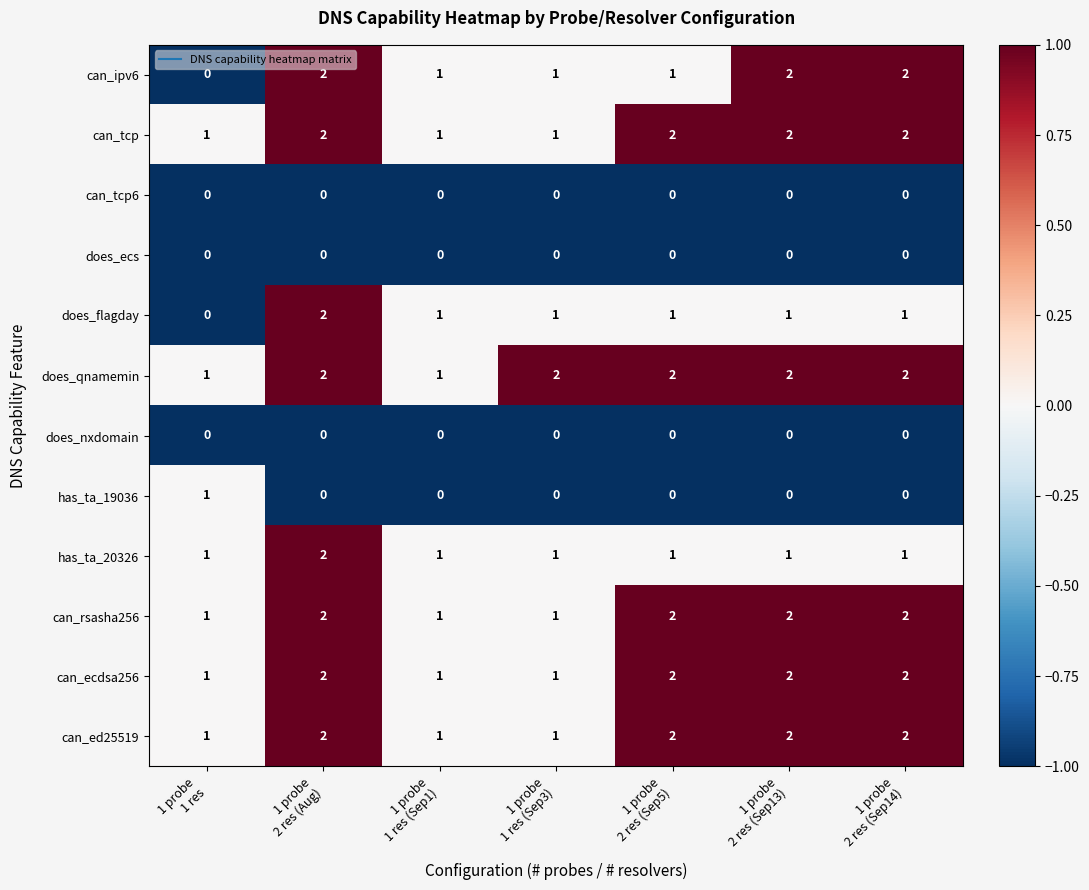

Count the has_ta_19036 values in the range 0 to 1.

7